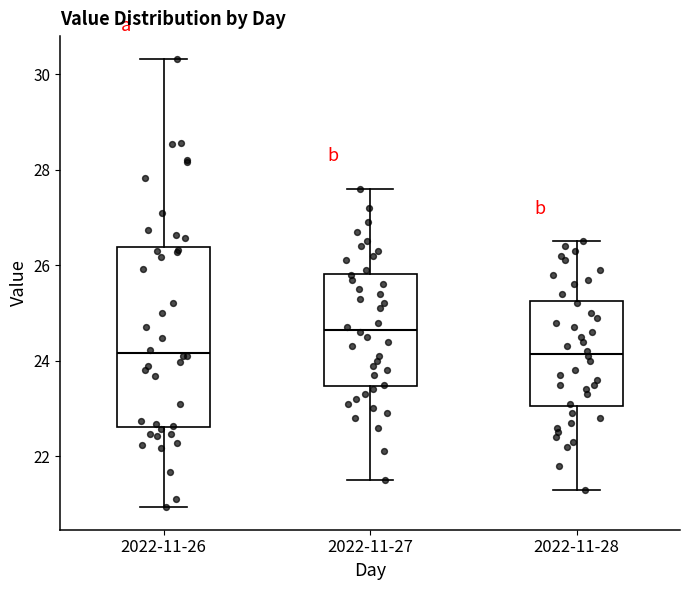

Comparing the boxes themselves (not the whiskers), which one is the tallest?

2022-11-26